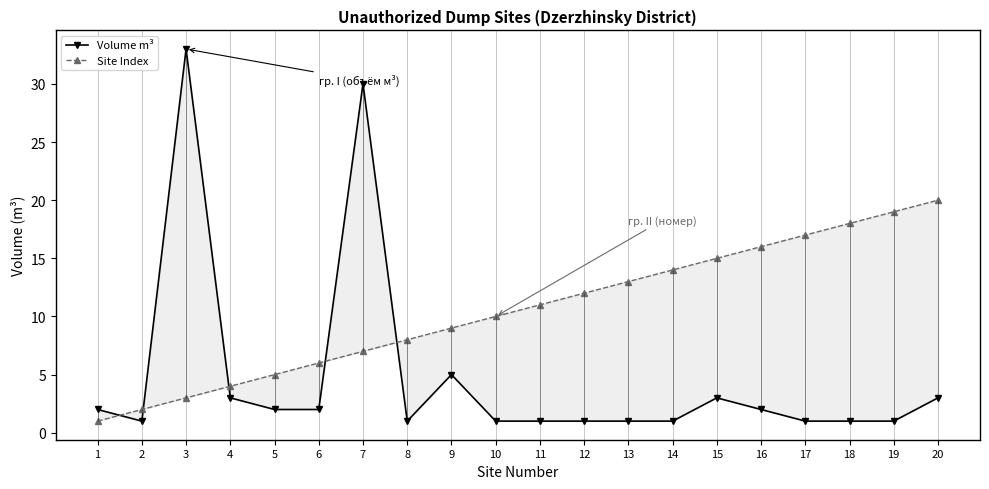

Which series has the largest total across all categories?

Site Index